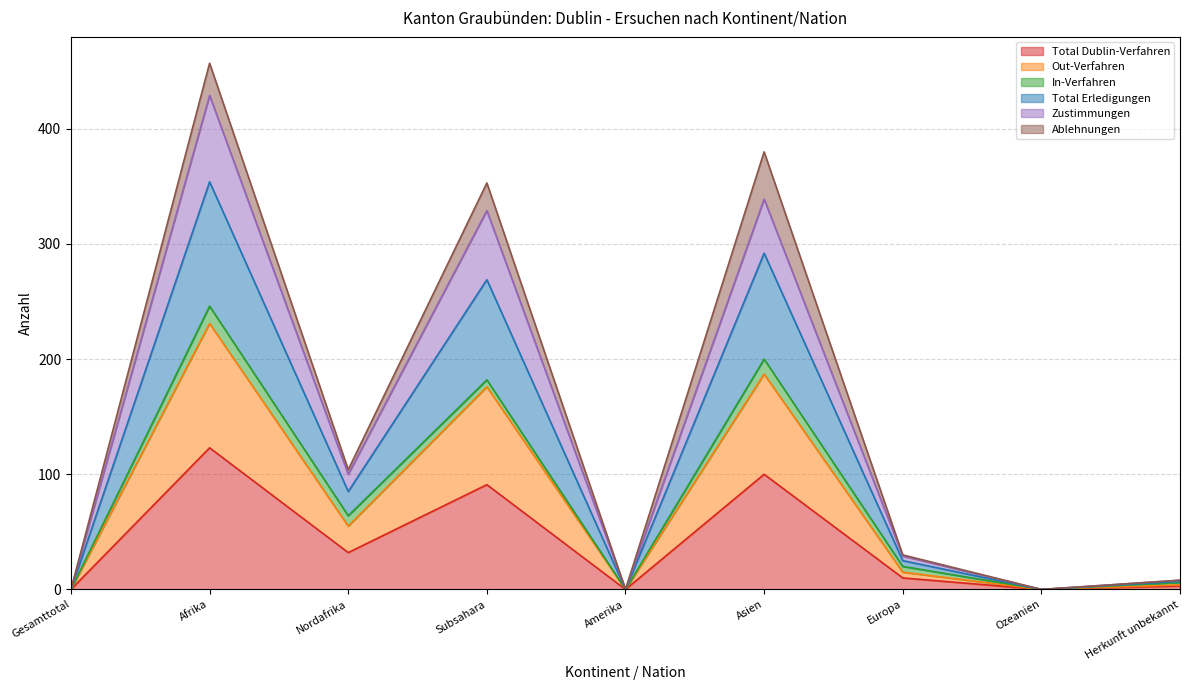

What is the highest value of the Total Dublin-Verfahren series?

123